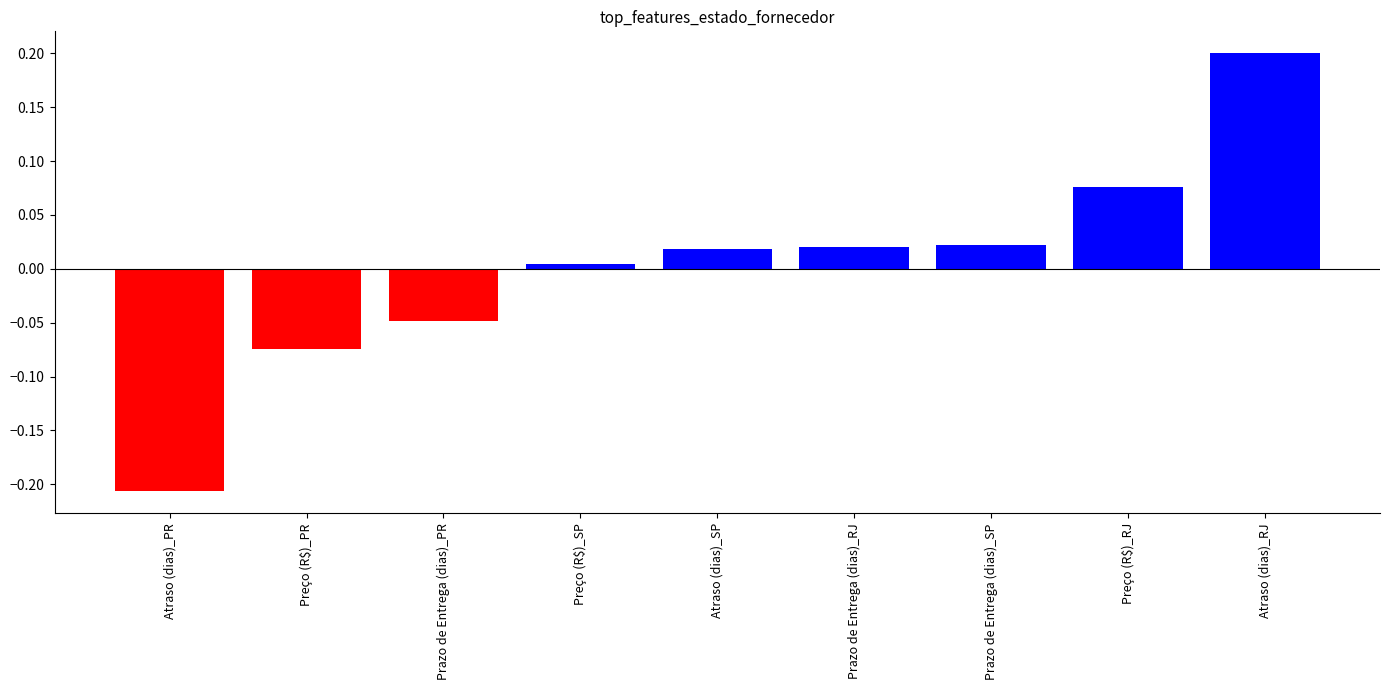

What is the difference between the maximum and minimum values?

0.4